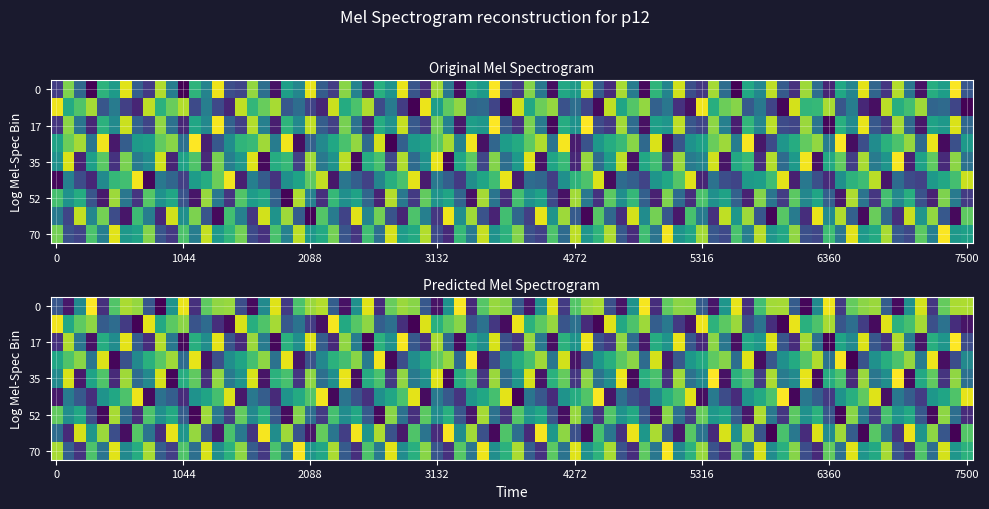

What is the difference between the maximum and minimum values in the r4 series?

8